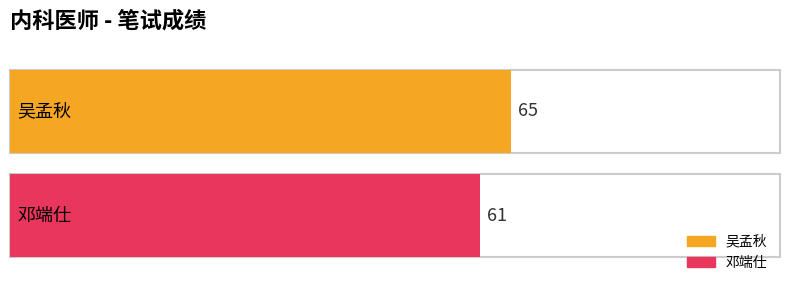

List the labels in order of value, largest first.

吴孟秋, 邓端仕